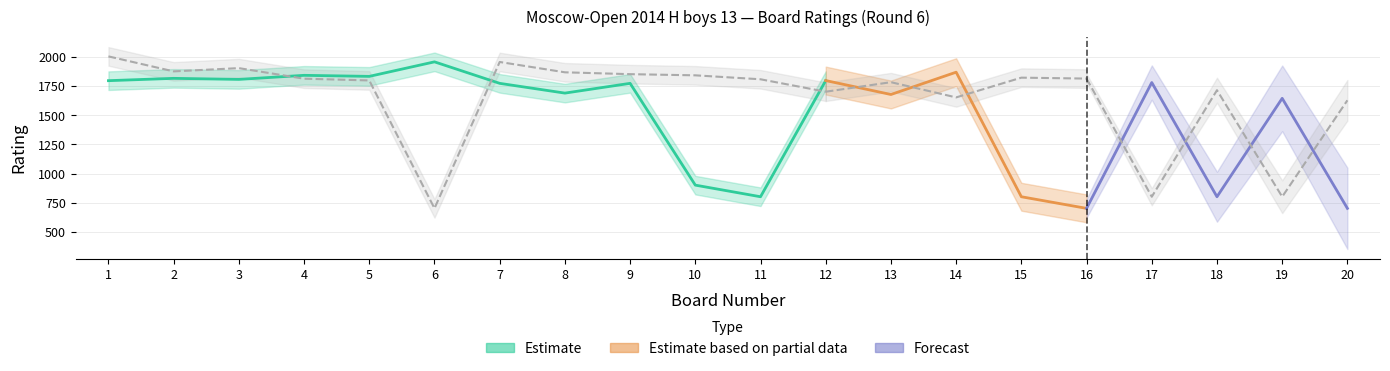

Which category has the highest value across all series?

1